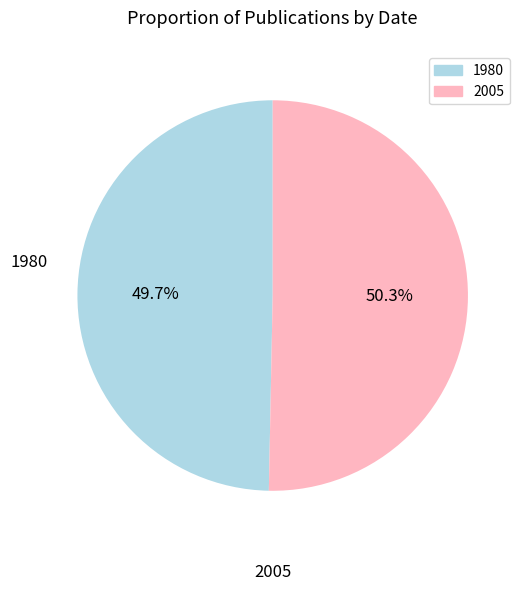

What is the majority slice?

2005